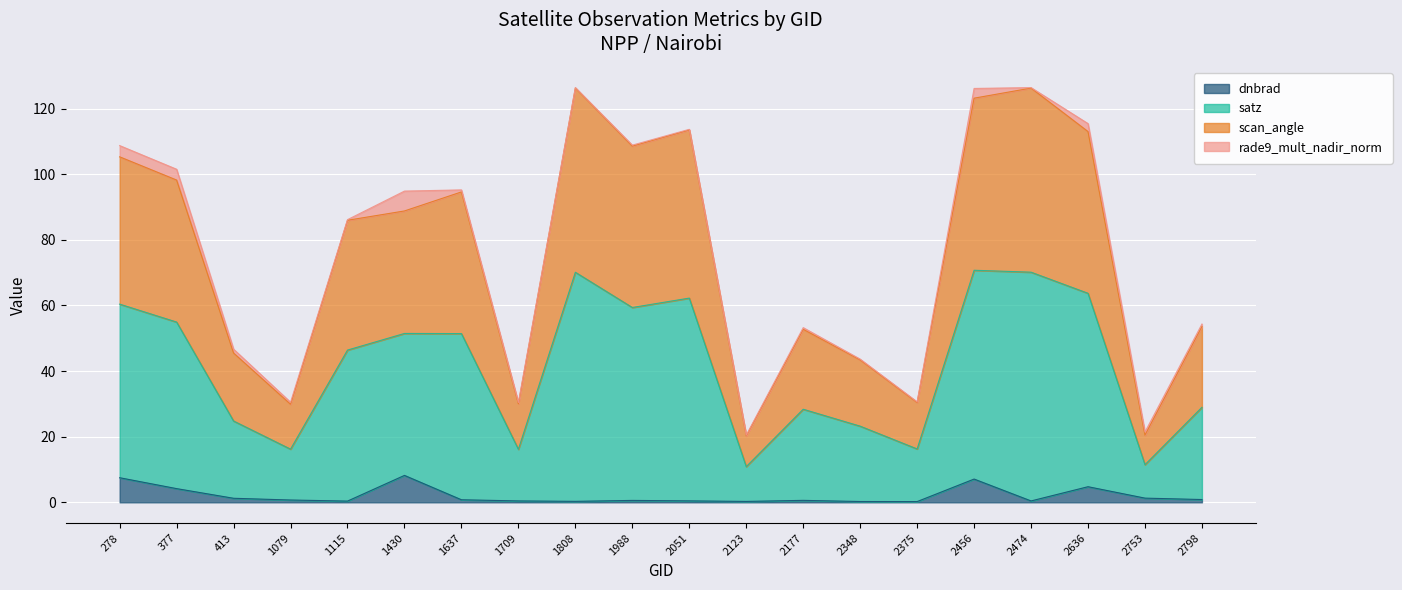

The dnbrad series shows 13.9 at 1430. True or false?

False